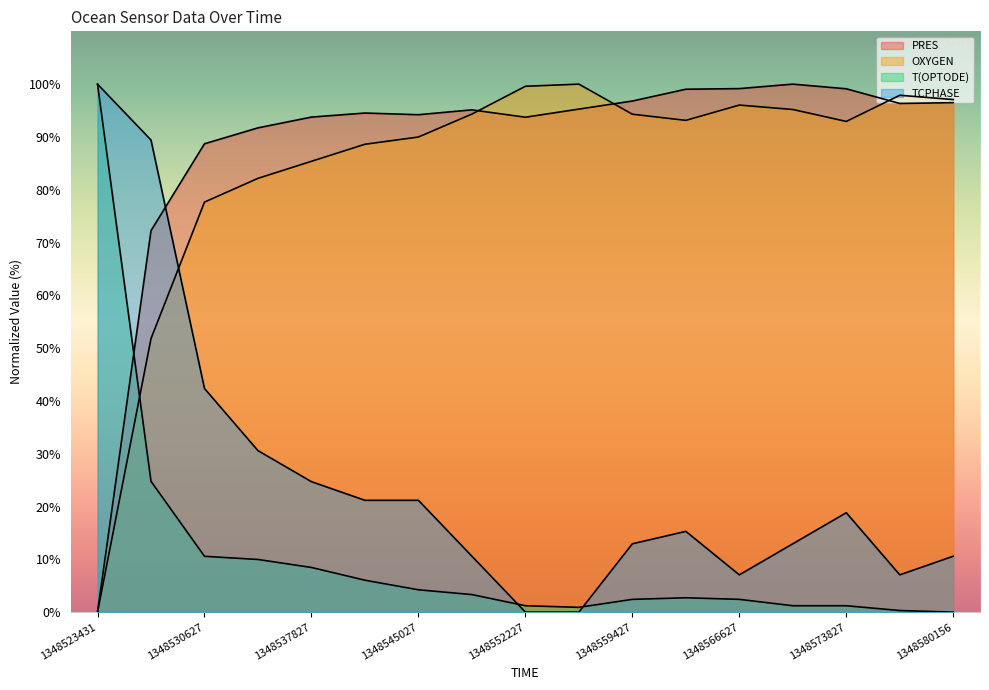

What is the total value across all series at 1348570227?

209.3